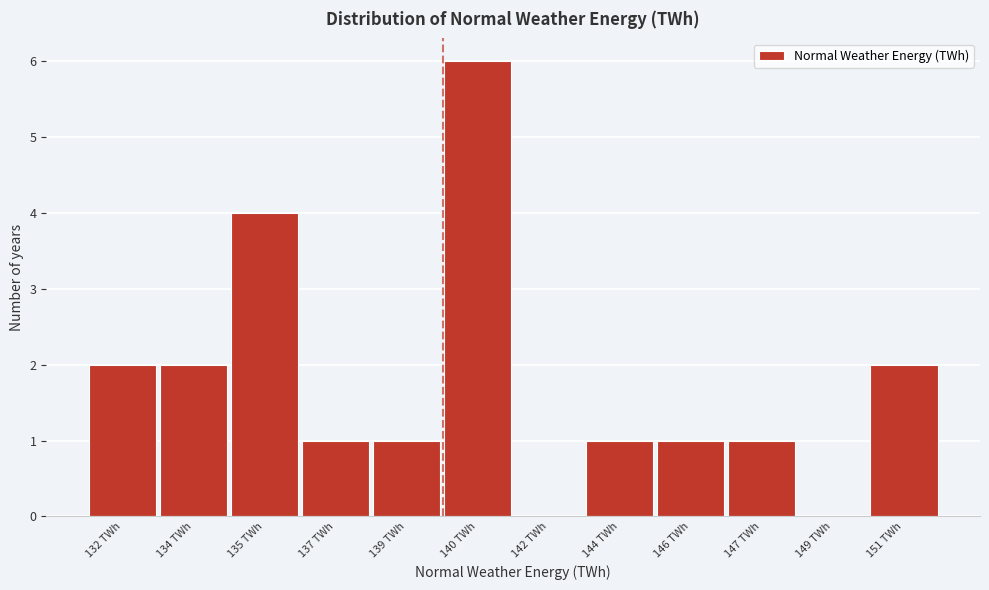

Reading right to left, extract all data points from this chart.

151 TWh=2	149 TWh=0	147 TWh=1	146 TWh=1	144 TWh=1	142 TWh=0	140 TWh=6	139 TWh=1	137 TWh=1	135 TWh=4	134 TWh=2	132 TWh=2